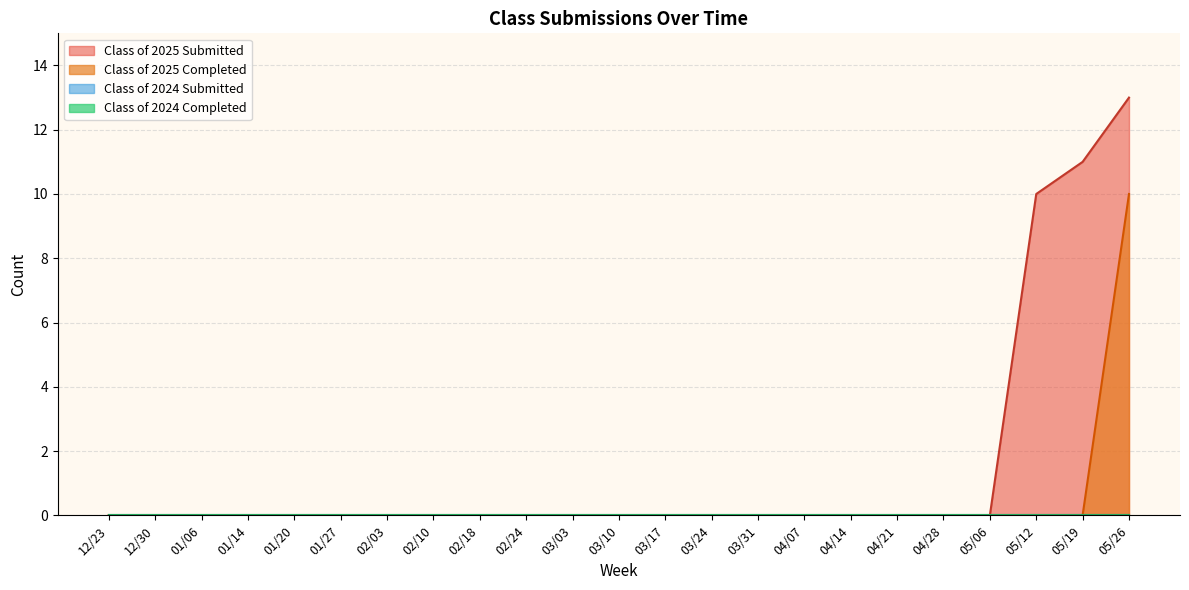

At how many categories does at least one series exceed 5?

3